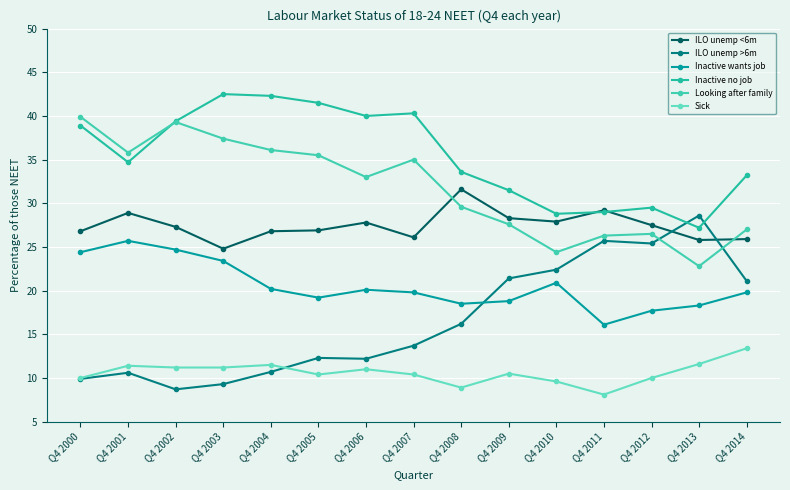

What is the difference between the Inactive no job values at Q4 2001 and Q4 2011?

5.7